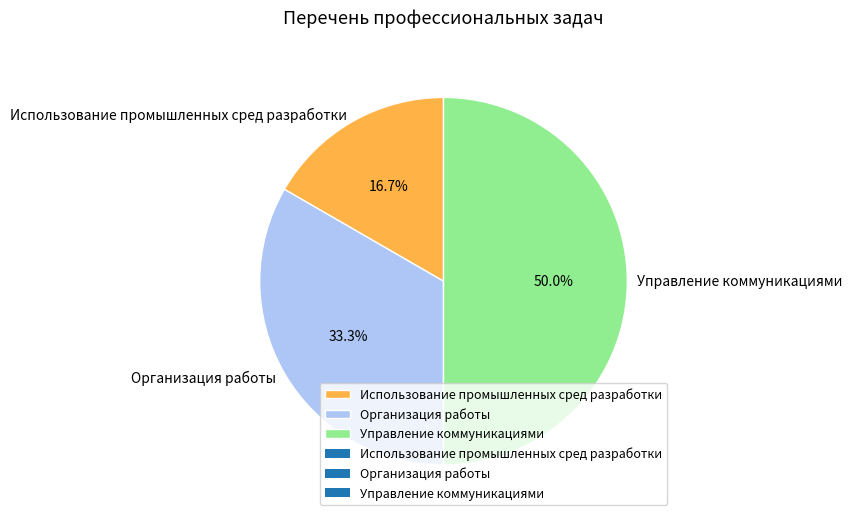

How many slices are in this pie chart?

3